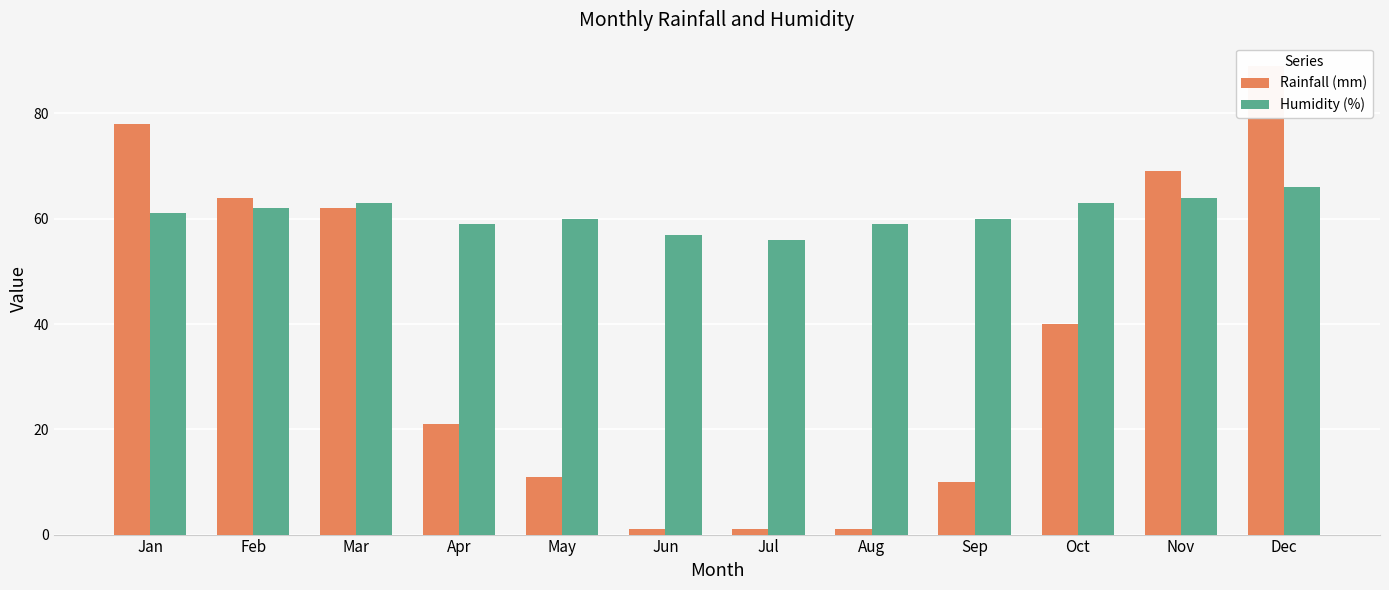

At which category is the sum across all series the highest?

Dec